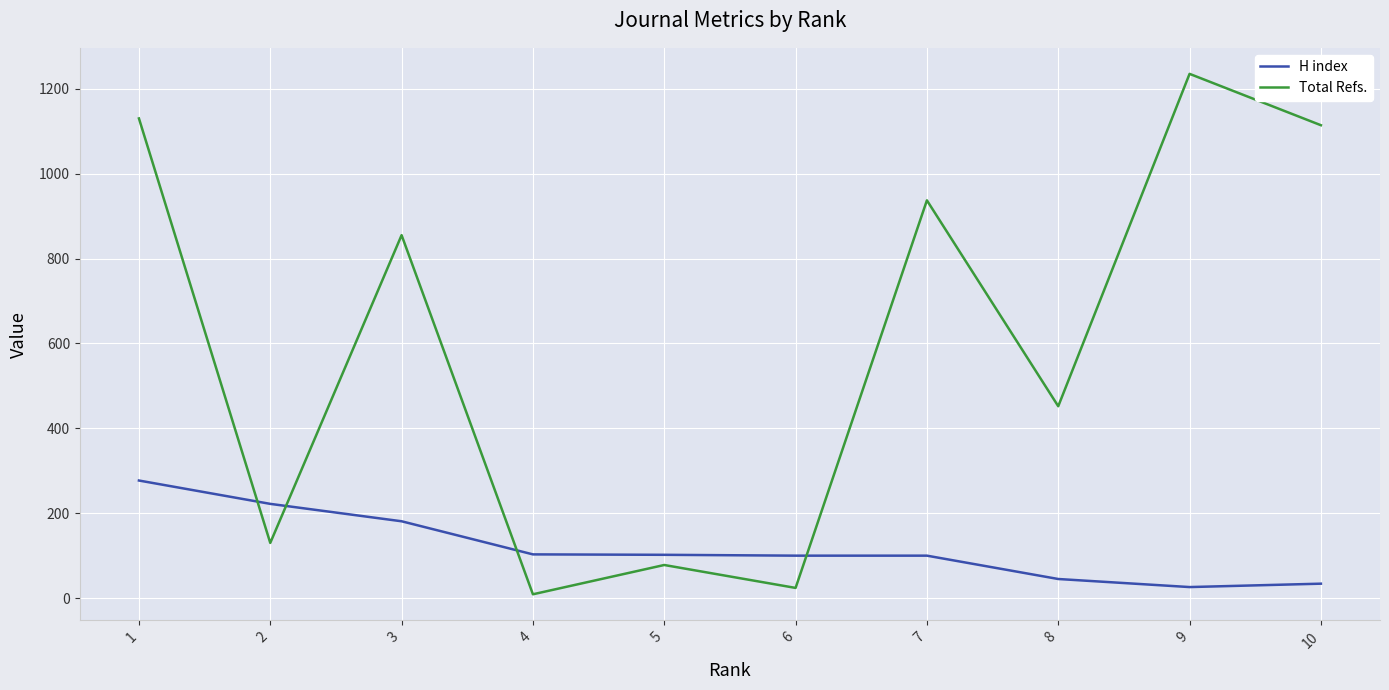

What is the difference between the maximum and minimum values in the H index series?

251